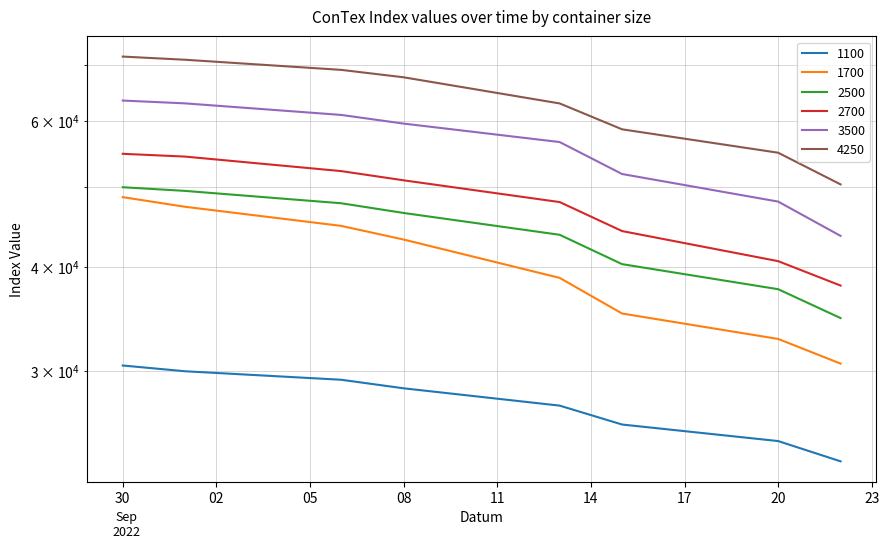

What is the difference between the maximum and minimum values in the 4250 series?

21429